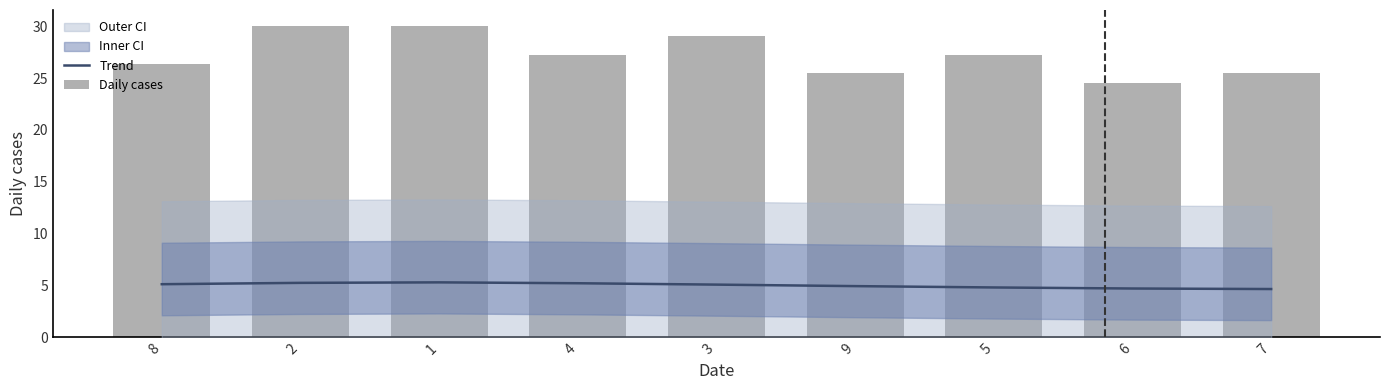

The Trend series shows 2.8 at 8. True or false?

False